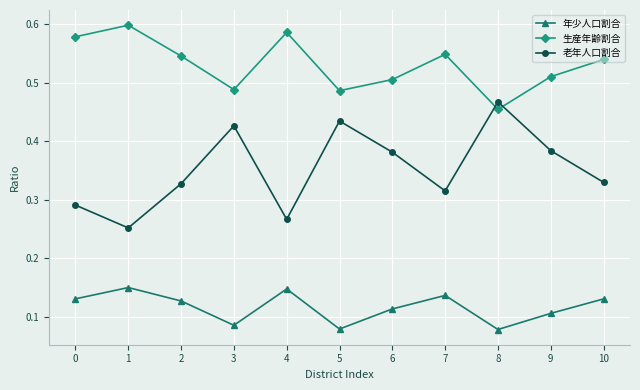

What is the total value across all series at 7?

1.0